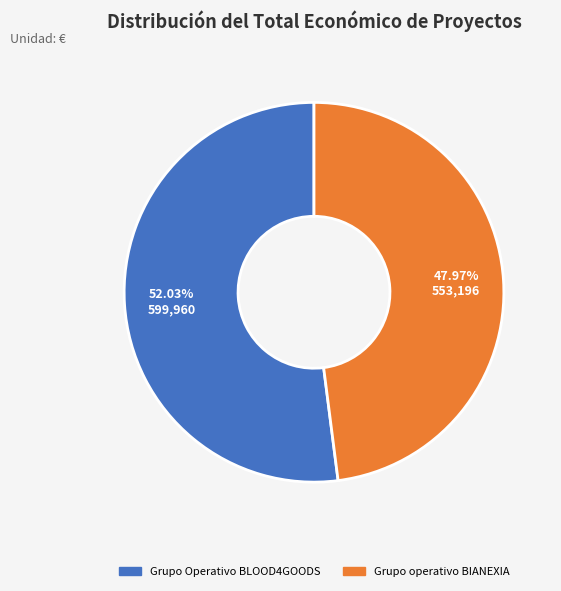

Rank the categories by value from highest to lowest.

Grupo Operativo BLOOD4GOODS, Grupo operativo BIANEXIA